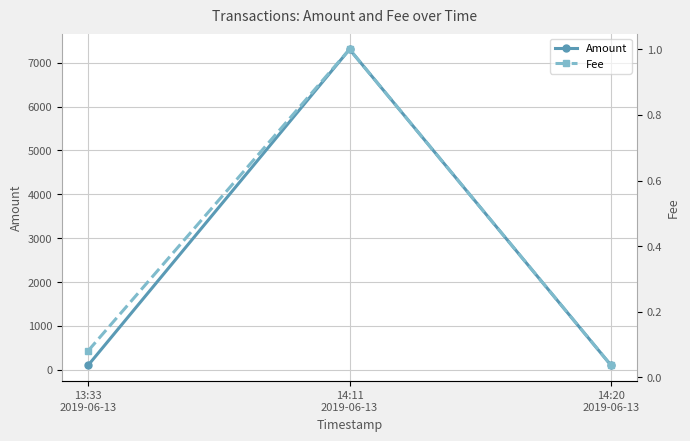

Is it true that Amount equals 100.0 at 14:20
2019-06-13?

True